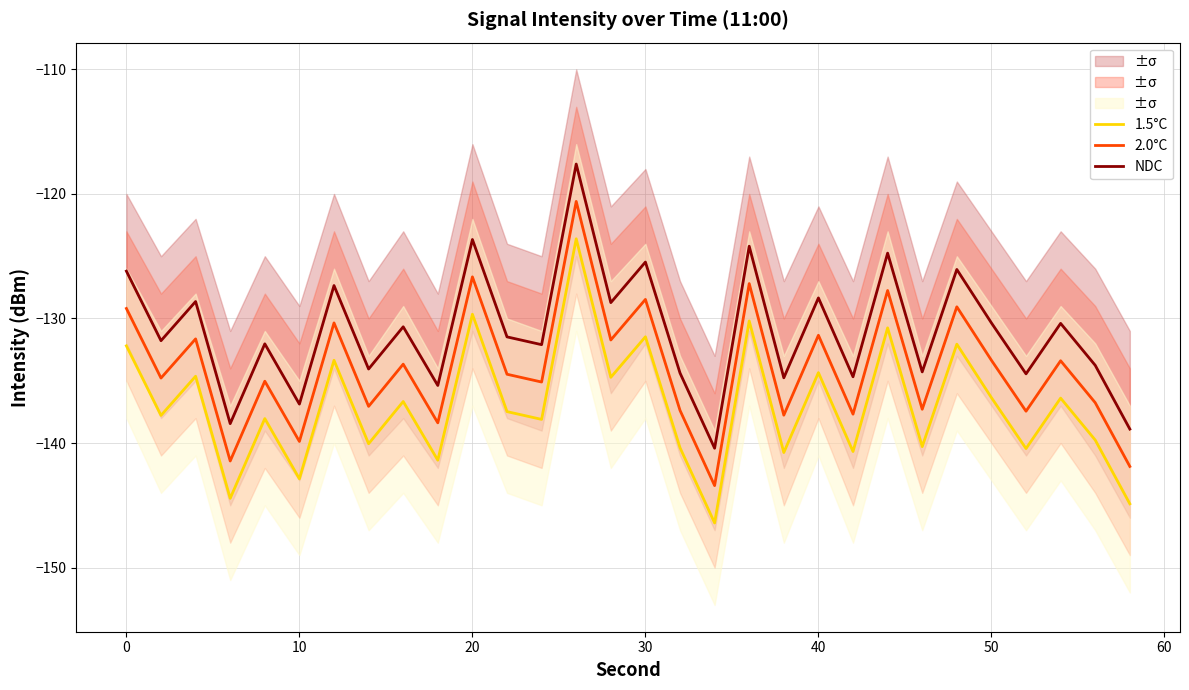

How many series are shown in this chart?

3